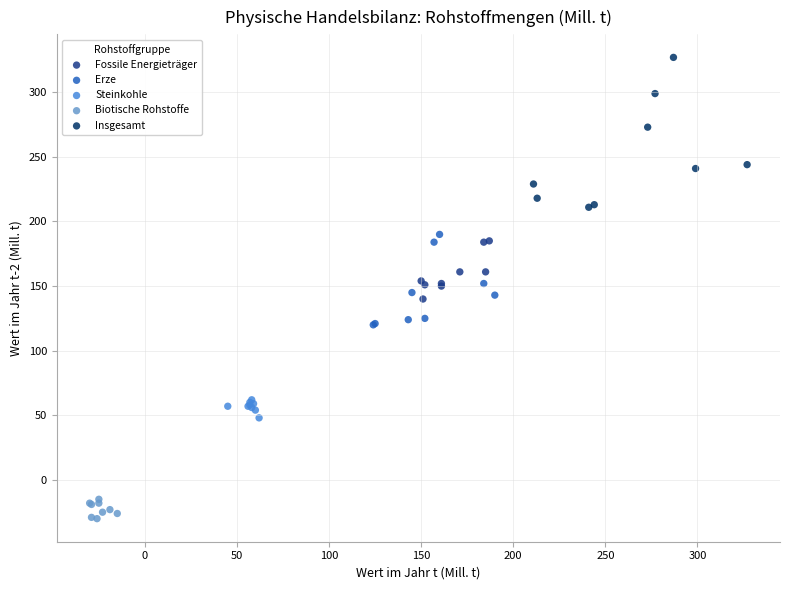

Which series contains the lowest Y value?

Biotische Rohstoffe